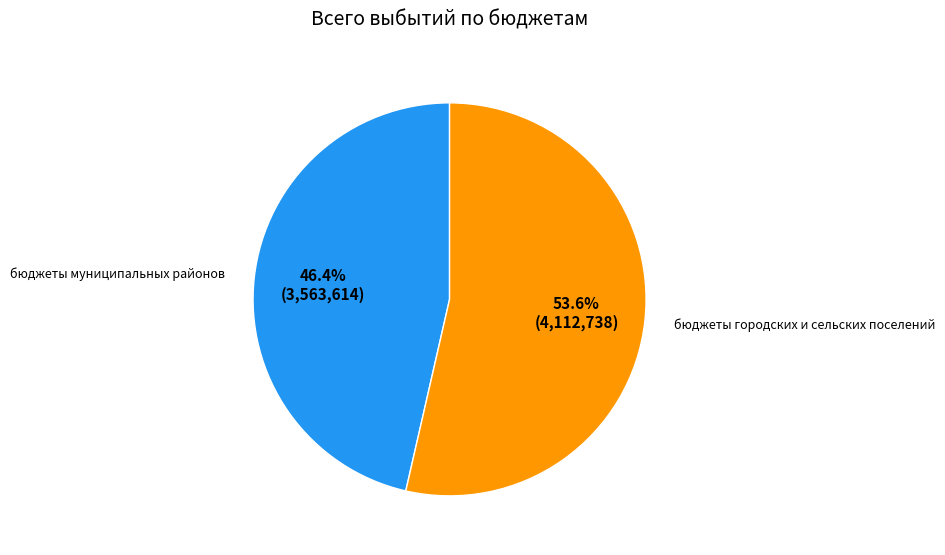

Does any single category account for the majority?

Yes